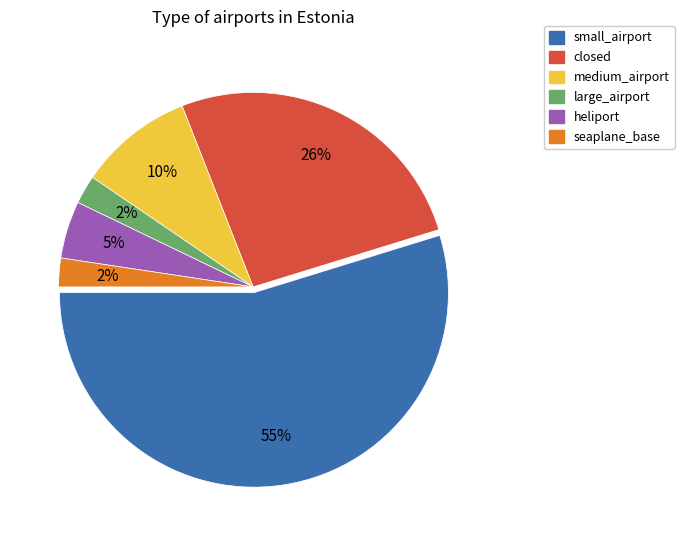

Do seaplane_base and closed together represent more than half of the pie?

No